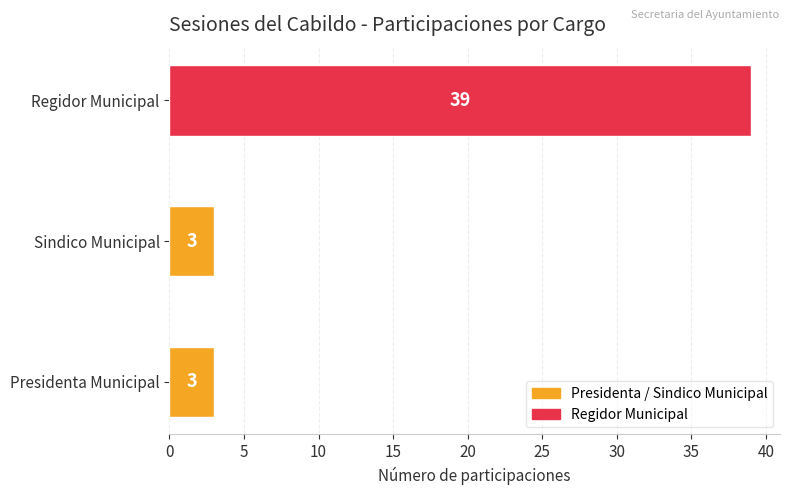

Reading bottom to top, what are all the values shown in this chart?

Presidenta Municipal=3	Sindico Municipal=3	Regidor Municipal=39